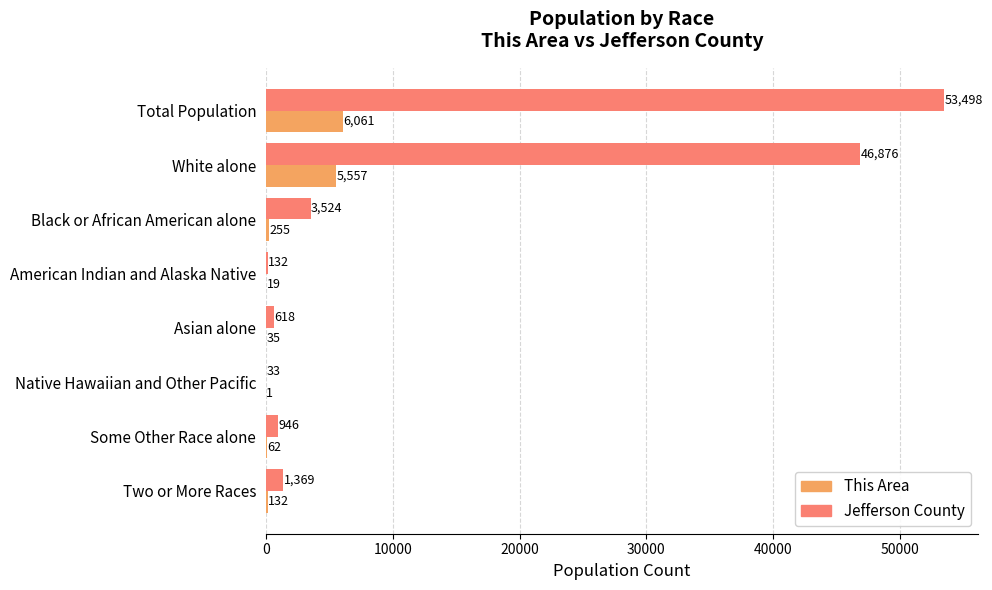

What is the total value across all series at White alone?

52433